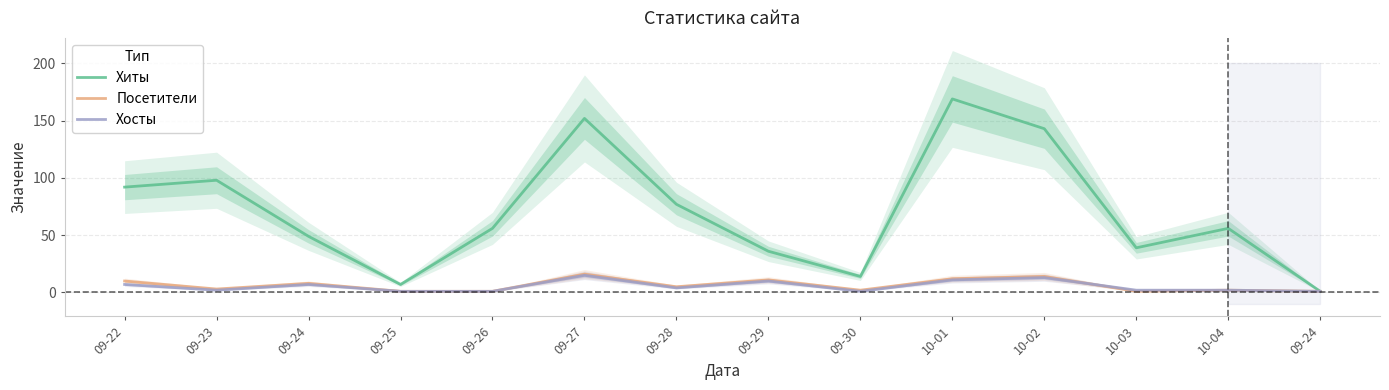

Which label corresponds to the largest value in the chart?

10-01